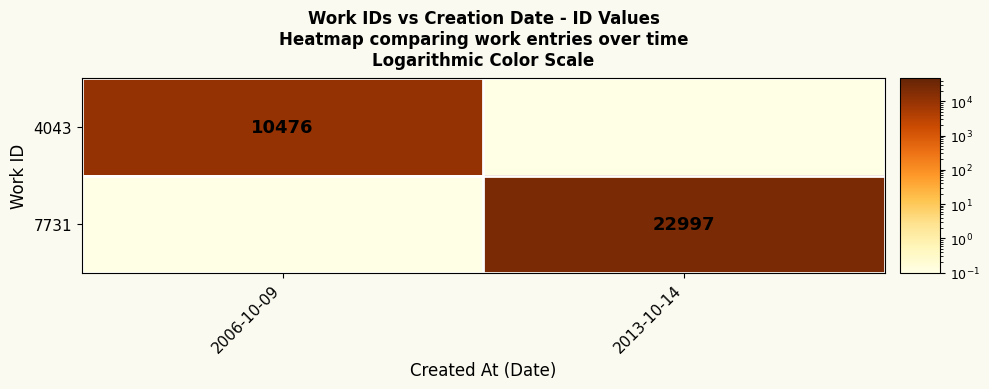

The value of 4043 at 2006-10-09 is 10476.0. True or false?

True